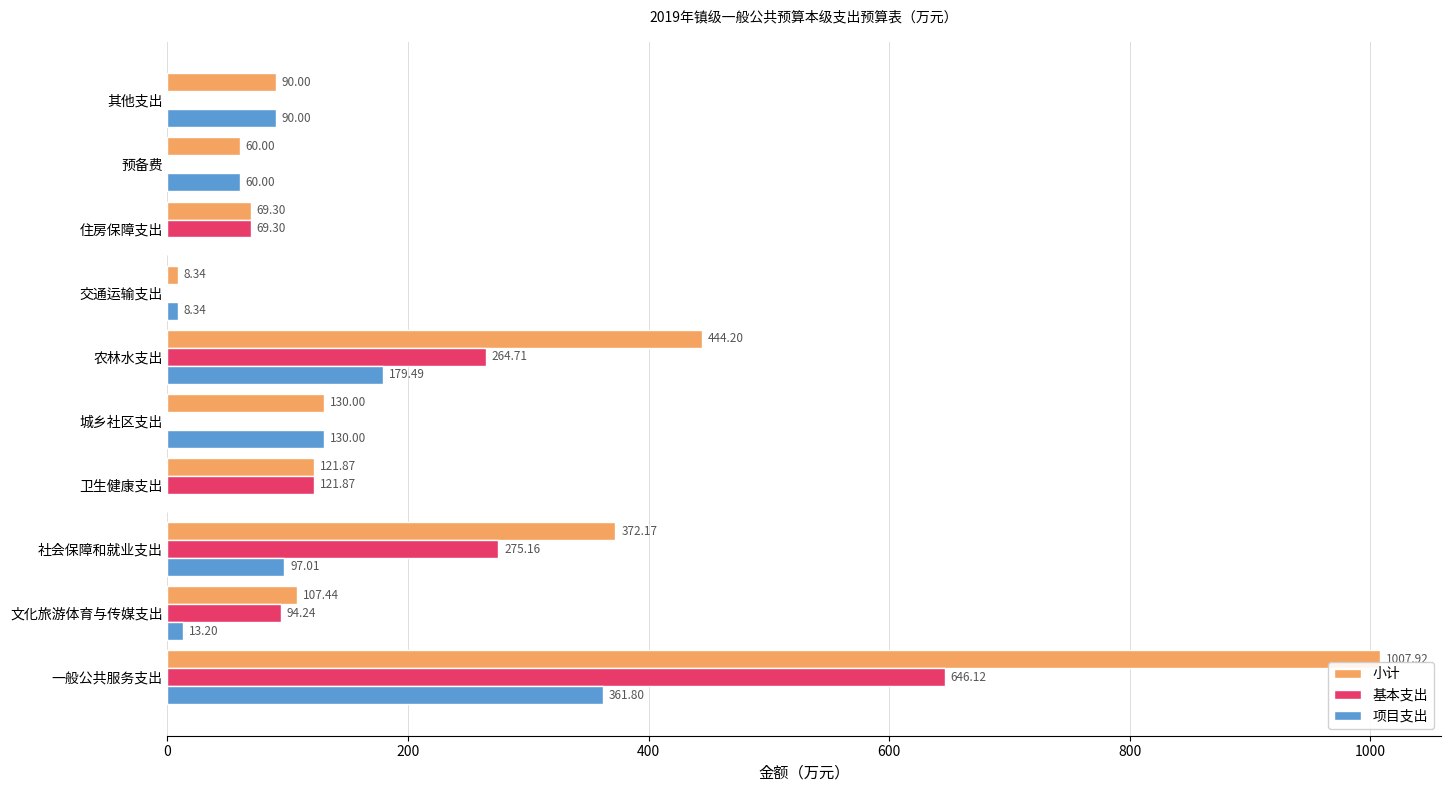

What is the total value across all series at 社会保障和就业支出?

744.3